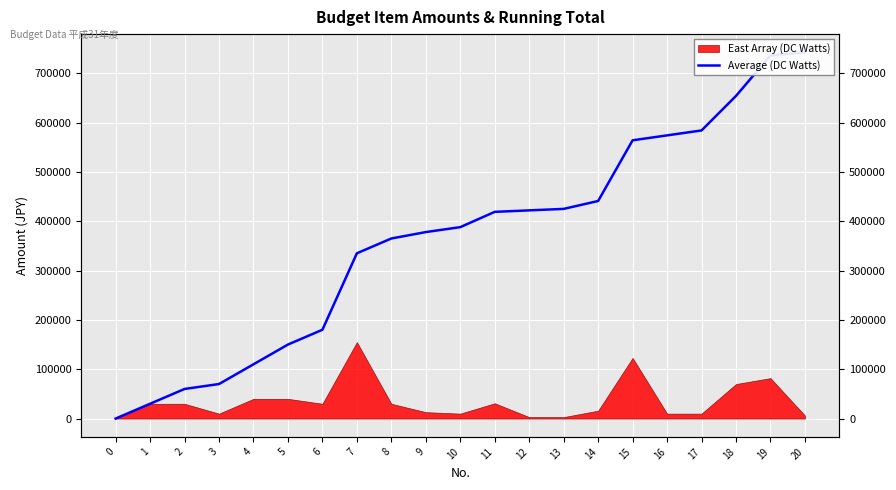

List the labels in order of value, largest first.

20, 19, 18, 17, 16, 15, 14, 13, 12, 11, 10, 9, 8, 7, 6, 5, 4, 3, 2, 1, 0